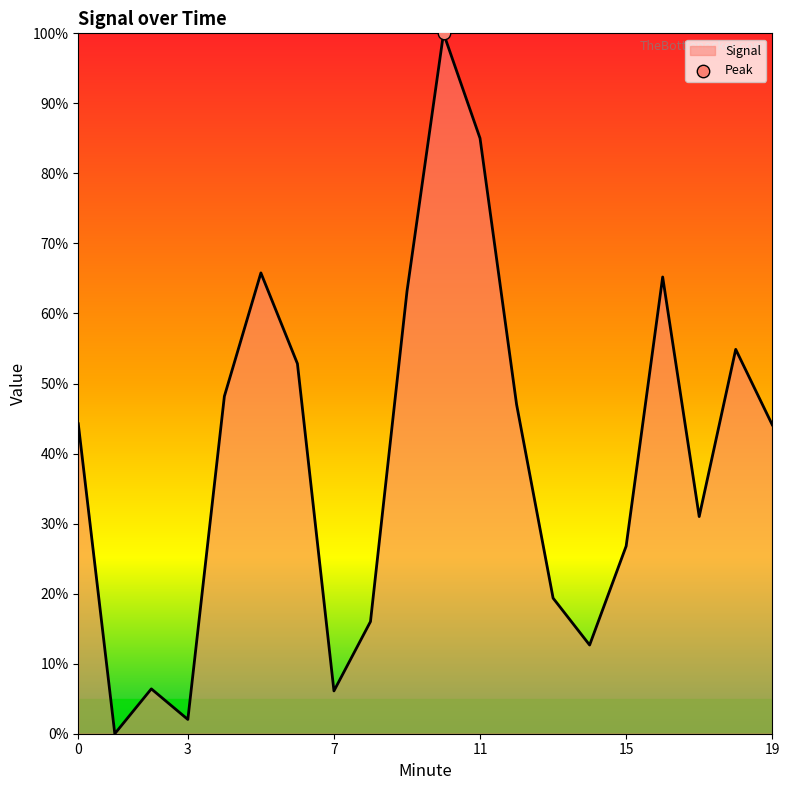

What is the difference between the maximum and minimum values?

100.0